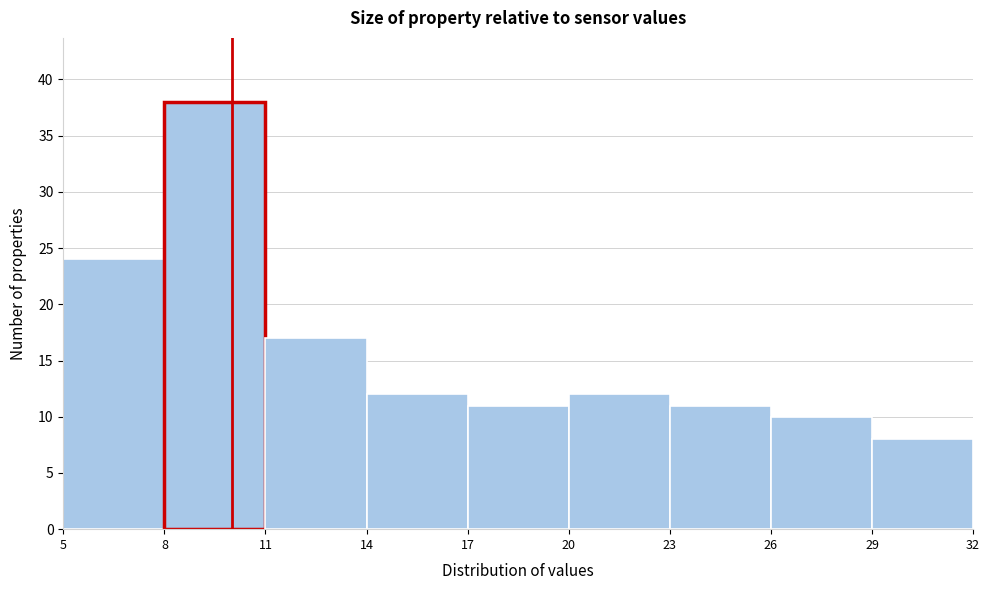

Reading left to right, transcribe this chart: for each bar, give the range it covers on the x-axis and its height. The values are not printed on the chart, so give them approximately, as read against the axis.

5 to 8: 24
8 to 11: 38
11 to 14: 17
14 to 17: 12
17 to 20: 11
20 to 23: 12
23 to 26: 11
26 to 29: 10
29 to 32: 8